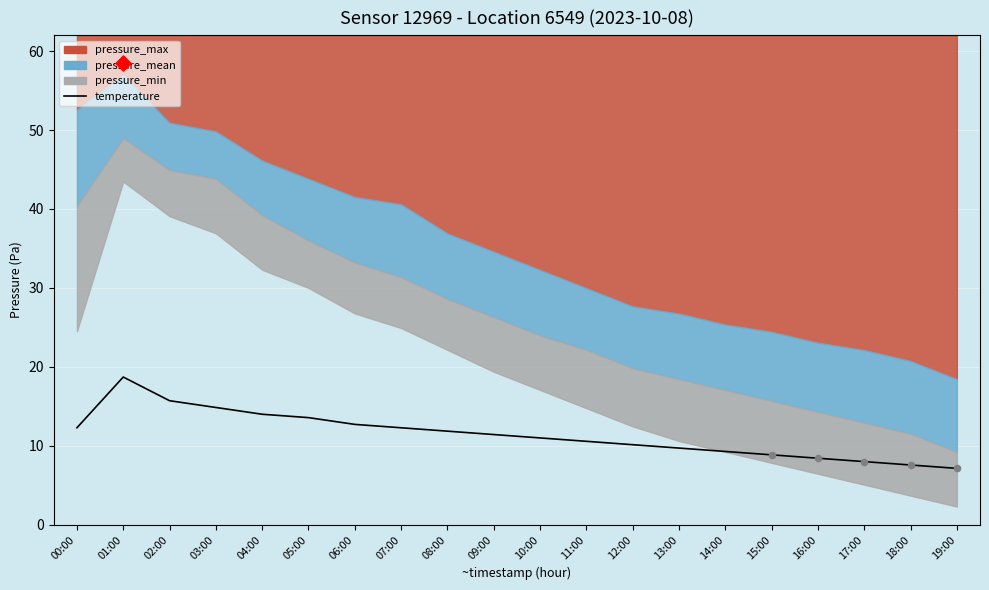

Between 04:00 and 10:00, which is larger?

04:00